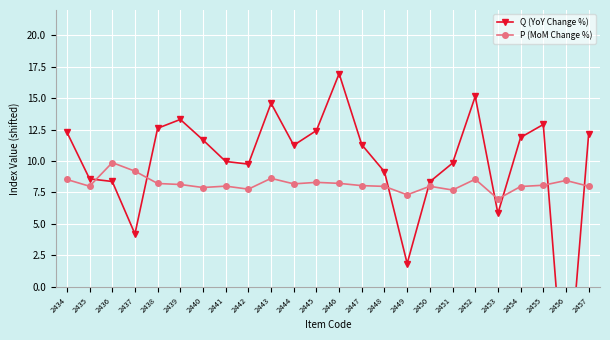

Which series has the largest range (max minus min)?

Q (YoY Change %)